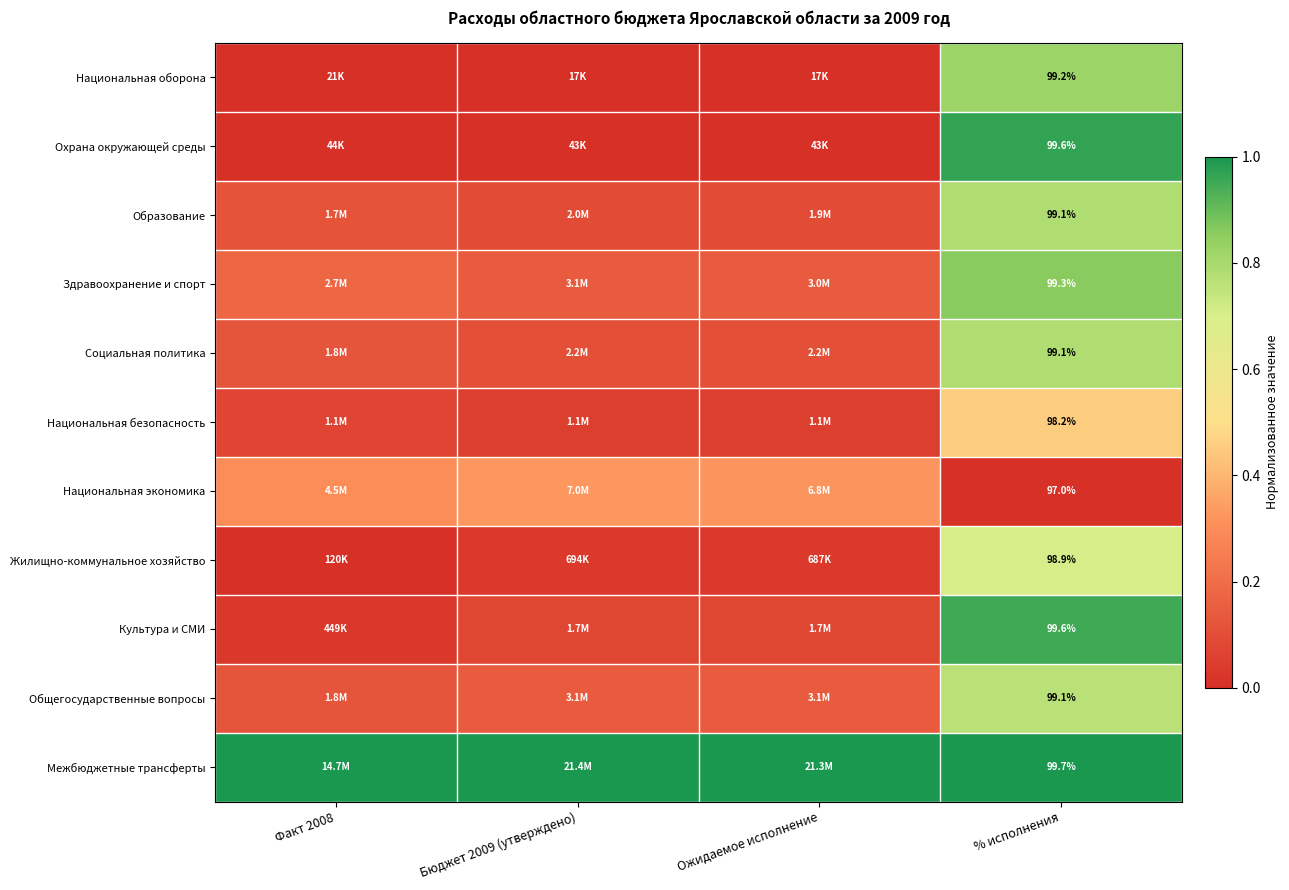

Is the value of Социальная политика at % исполнения greater than the value of Национальная безопасность at % исполнения?

Yes